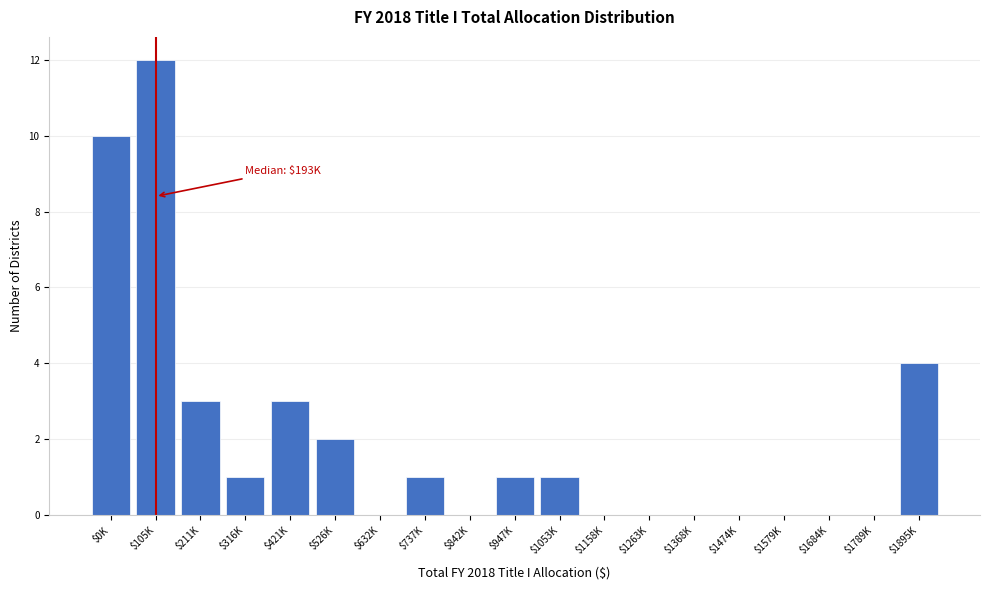

What is the maximum value shown in the chart?

12